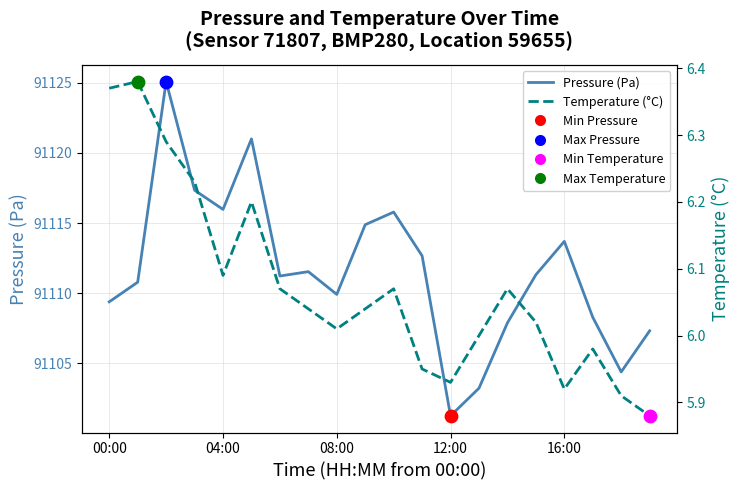

At how many categories does at least one series exceed 63843?

20